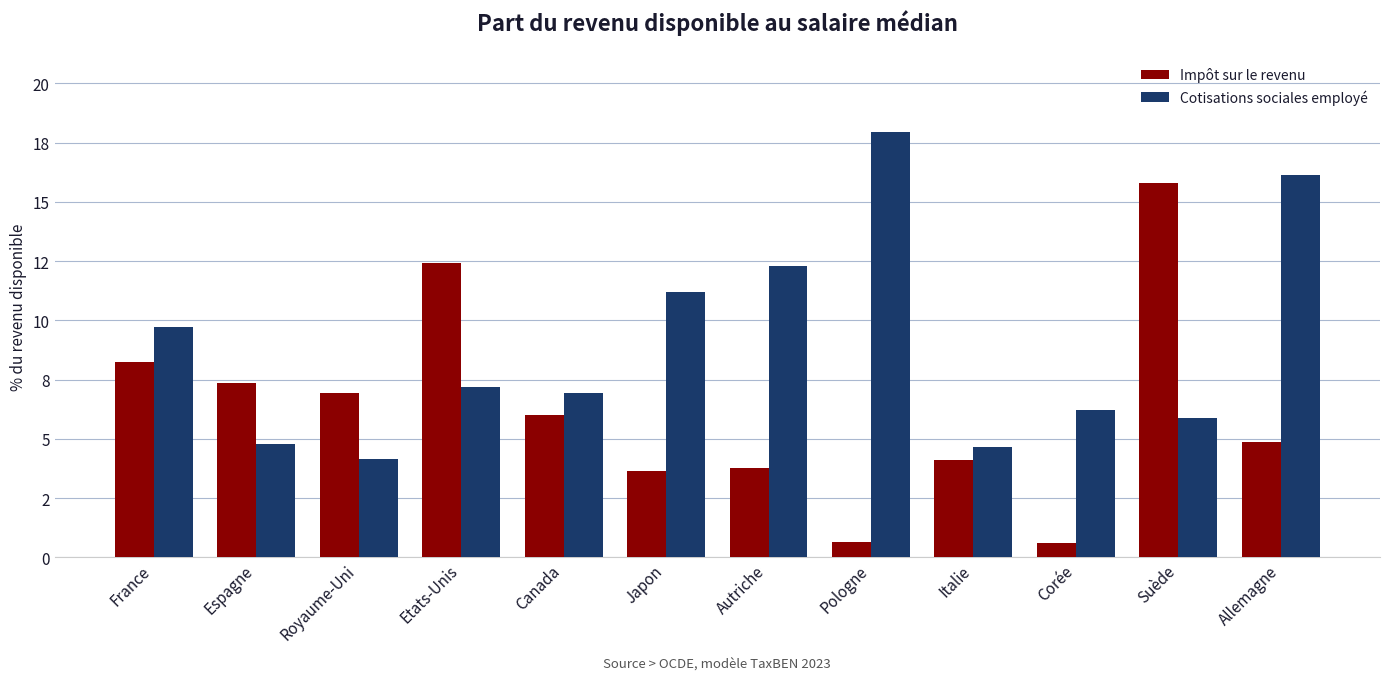

What are all the series names shown in the legend?

Impôt sur le revenu, Cotisations sociales employé